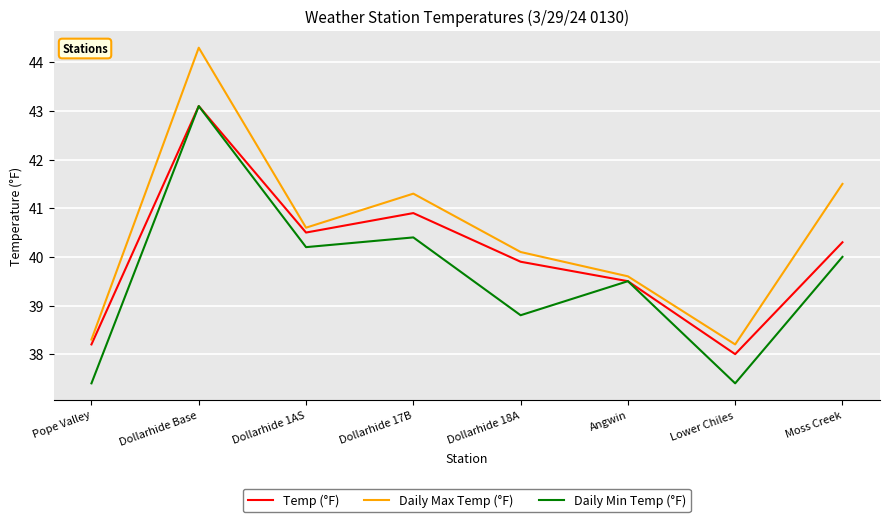

How many values in the Temp (°F) series are below 40?

4